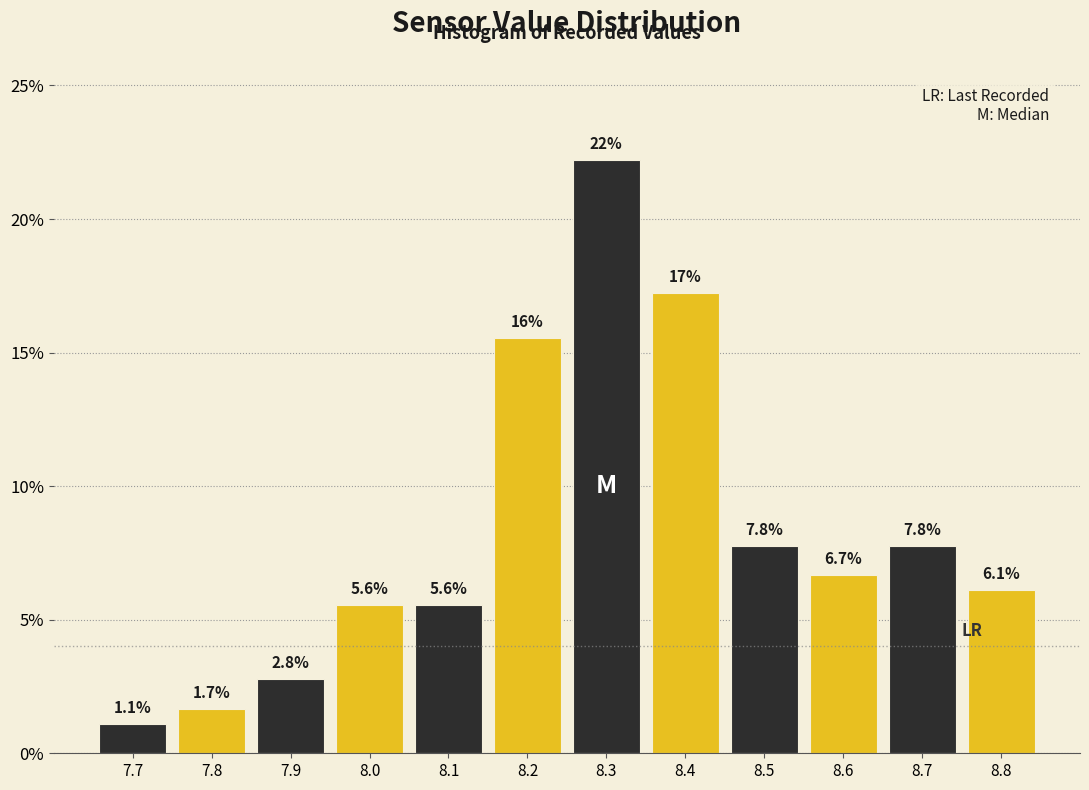

Over which range of the x-axis is the bar tallest?

8.25 to 8.35